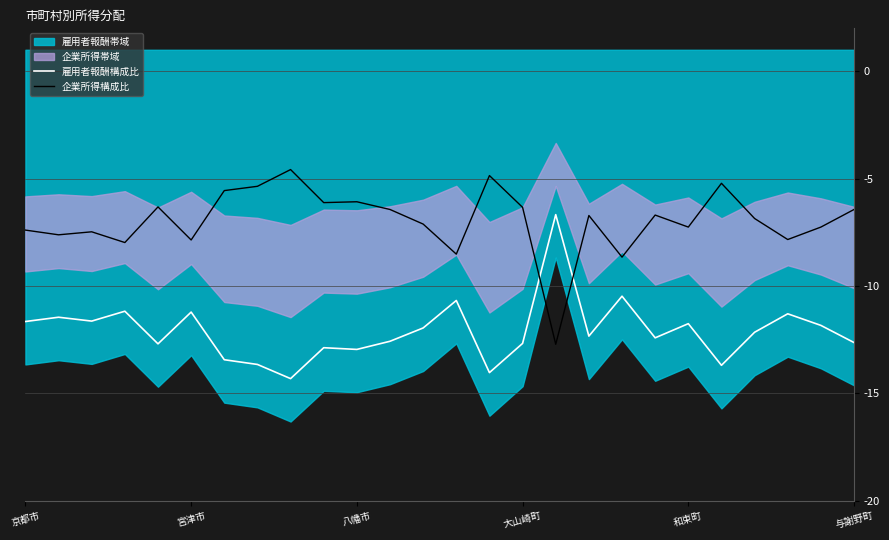

Which series has the largest range (max minus min)?

企業所得構成比